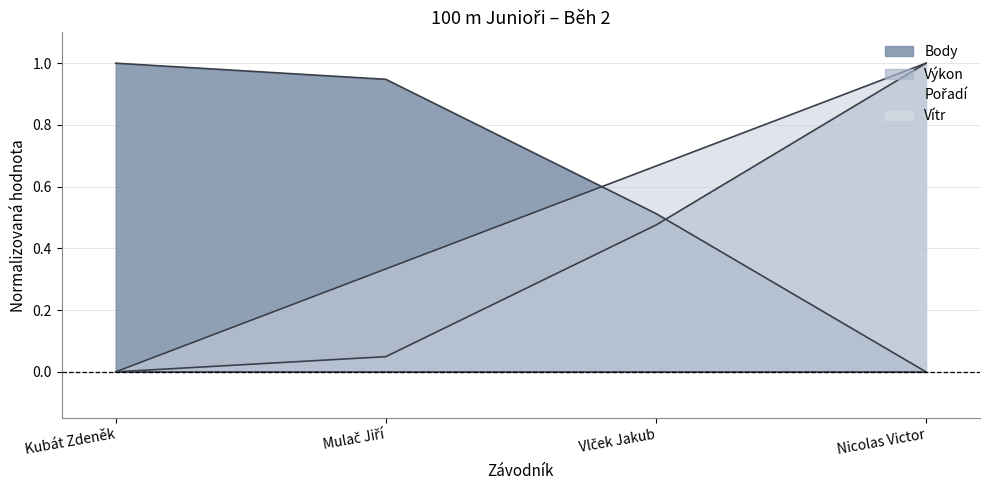

How many times do Výkon and Body cross each other?

1